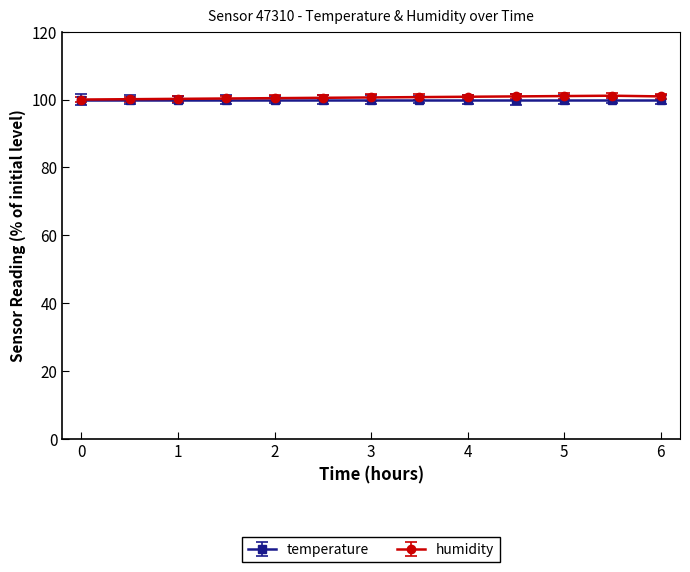

What is the value of the temperature point at the 6th from the left?

100.0